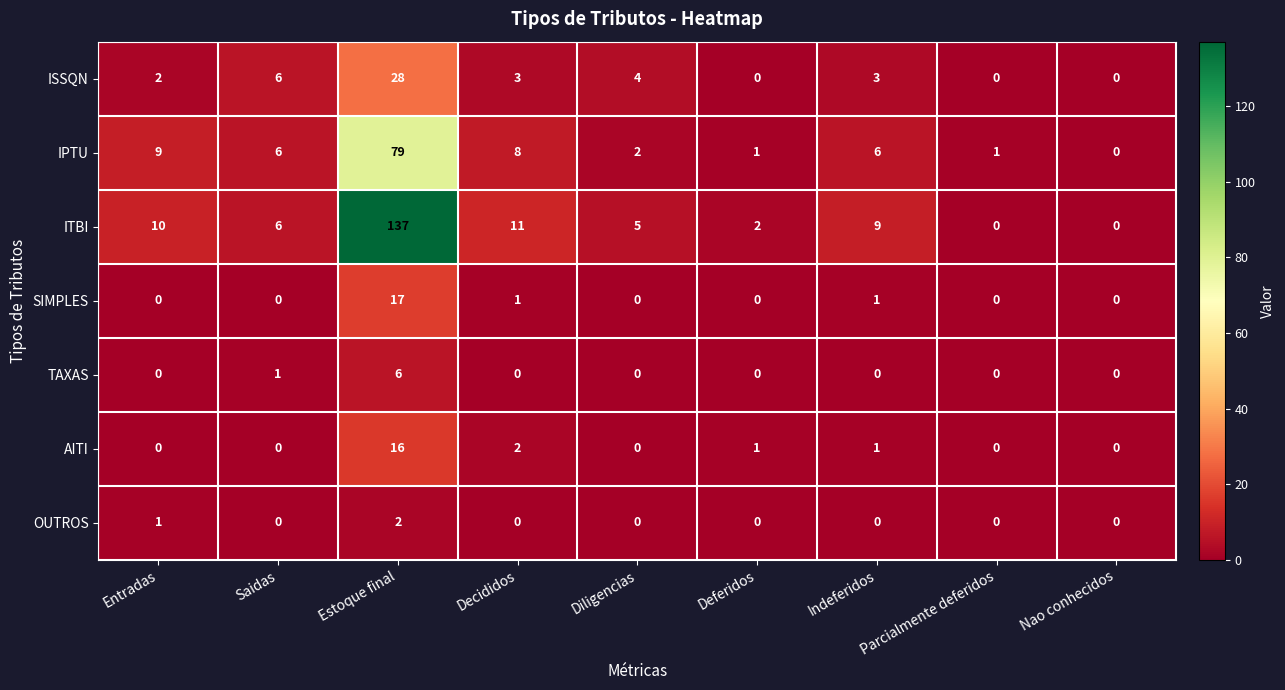

Which series changed the most between Diligencias and Deferidos?

ISSQN